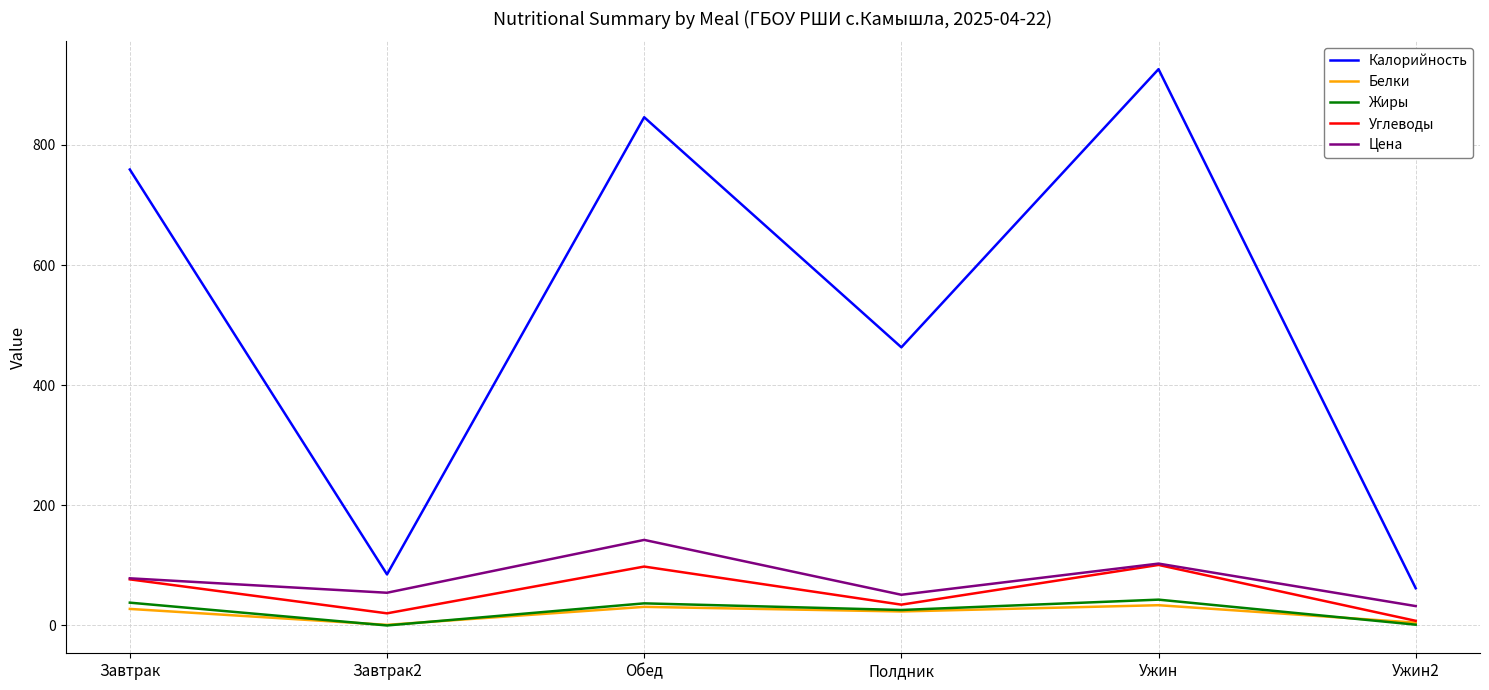

True or false: Цена and Жиры cross at least once.

False